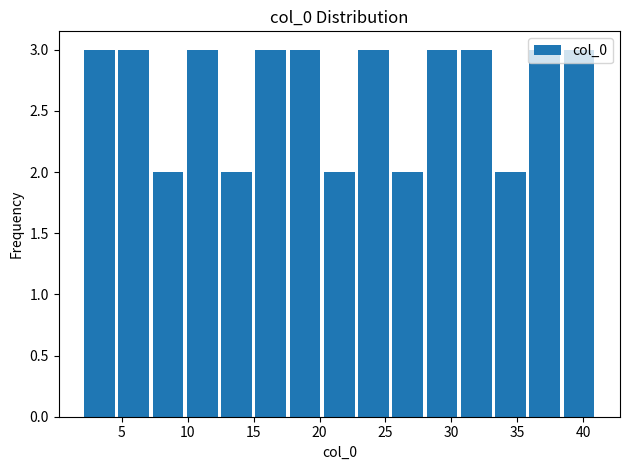

Reading left to right, transcribe this chart: for each bar, give the range it covers on the x-axis and its height. Neither the bar edges nor the heights are printed on the chart, so give them approximately, as read against the axes.

2.0 to 4.6: 3
4.6 to 7.2: 3
7.2 to 9.8: 2
9.8 to 12.4: 3
12.4 to 15.0: 2
15.0 to 17.6: 3
17.6 to 20.2: 3
20.2 to 22.8: 2
22.8 to 25.4: 3
25.4 to 28.0: 2
28.0 to 30.6: 3
30.6 to 33.2: 3
33.2 to 35.8: 2
35.8 to 38.4: 3
38.4 to 41.0: 3